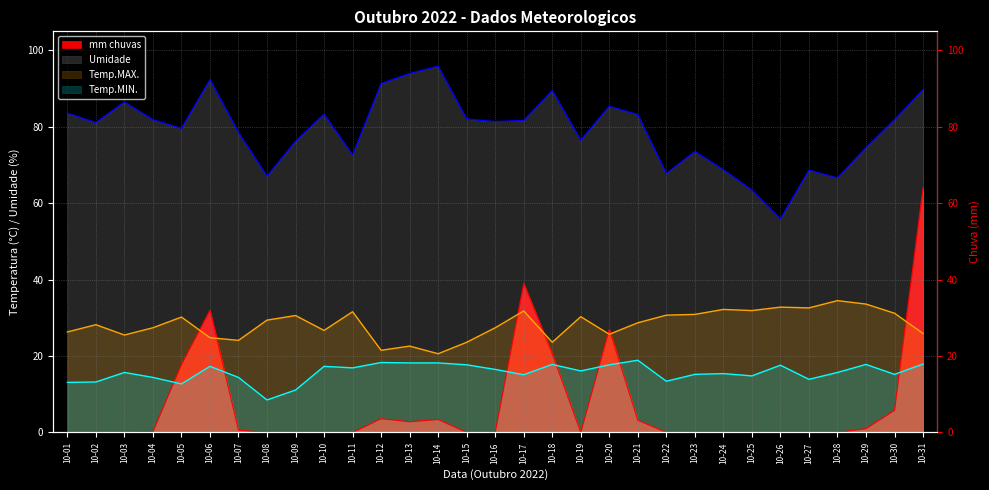

In Temp.MIN., how many points are higher than both neighbors (excluding endpoints)?

9